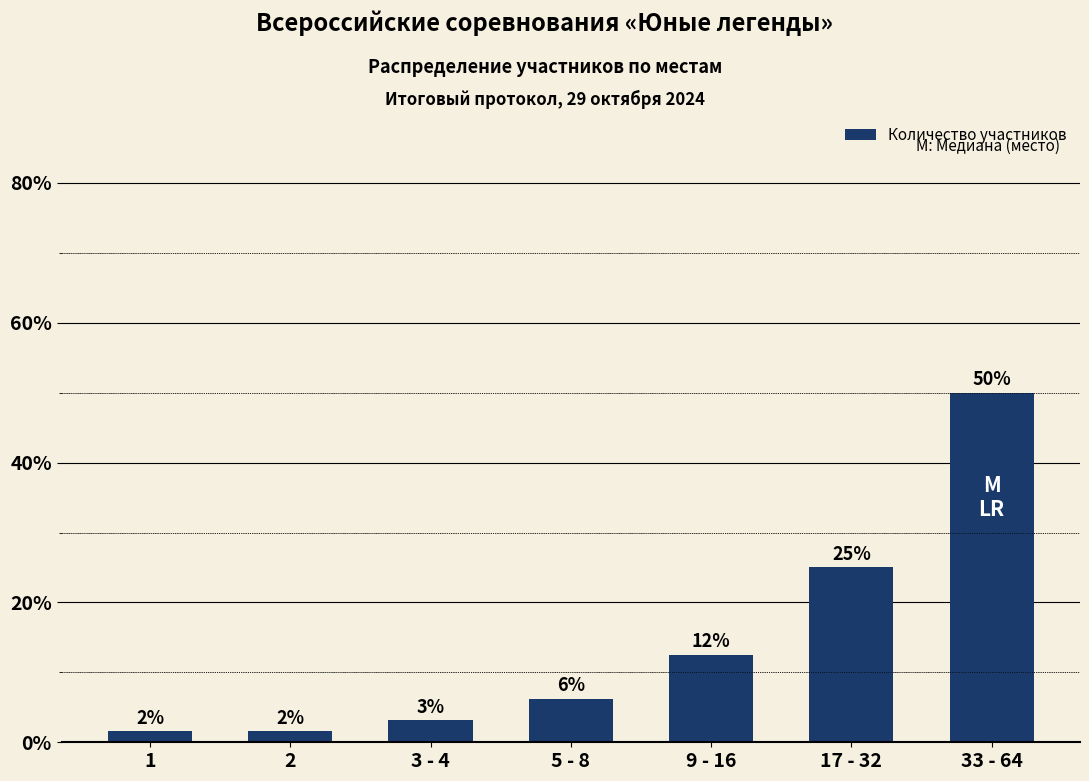

How many bars are there in total?

7